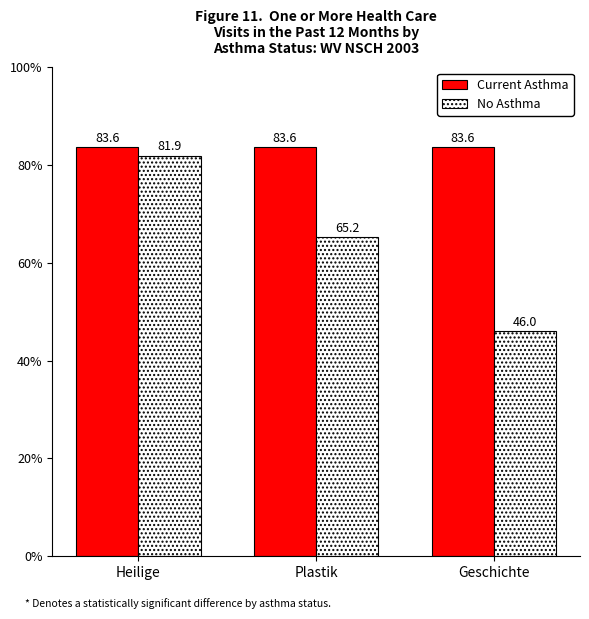

Reading left to right, transcribe all the data shown in this chart.

Current Asthma: Heilige=83.6	Plastik=83.6	Geschichte=83.6
No Asthma: Heilige=81.9	Plastik=65.2	Geschichte=46.0